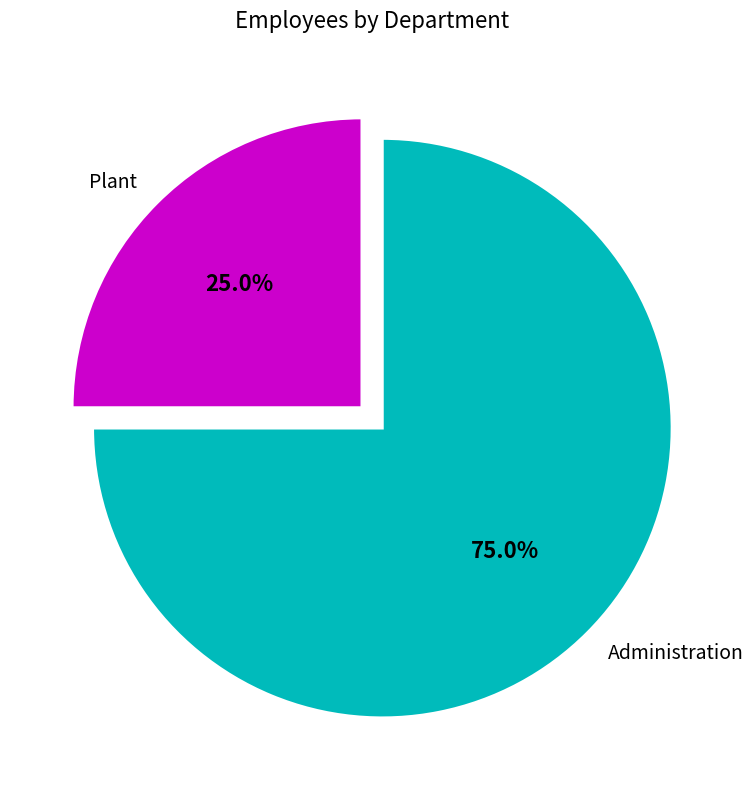

What portion of the pie excludes Administration?

25.0%